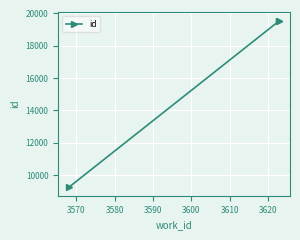

What is the smallest value displayed?

9236